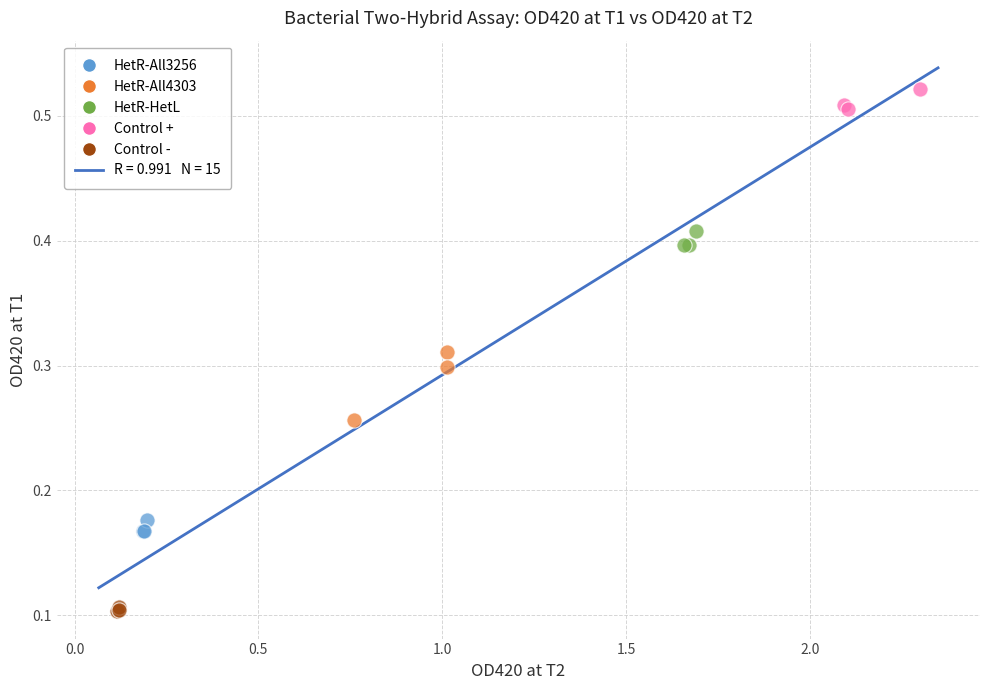

Which series reaches the maximum Y coordinate?

Control +